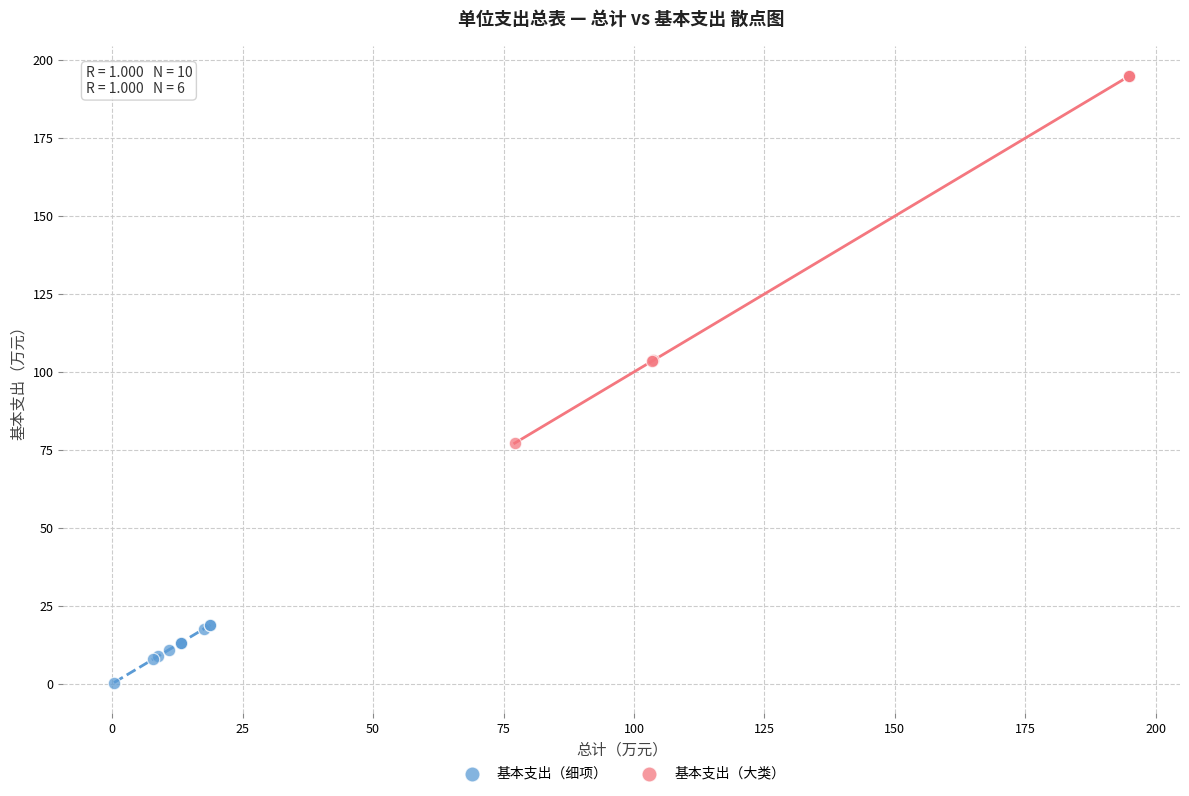

Which series has the widest spread of Y values?

基本支出（大类）